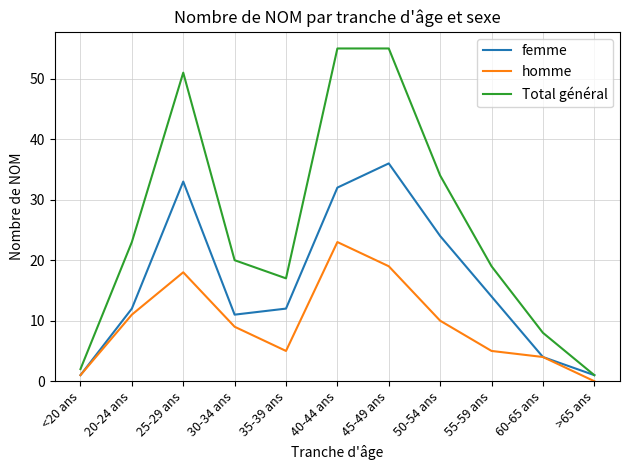

Is the value of homme at 45-49 ans greater than the value of femme at 50-54 ans?

No